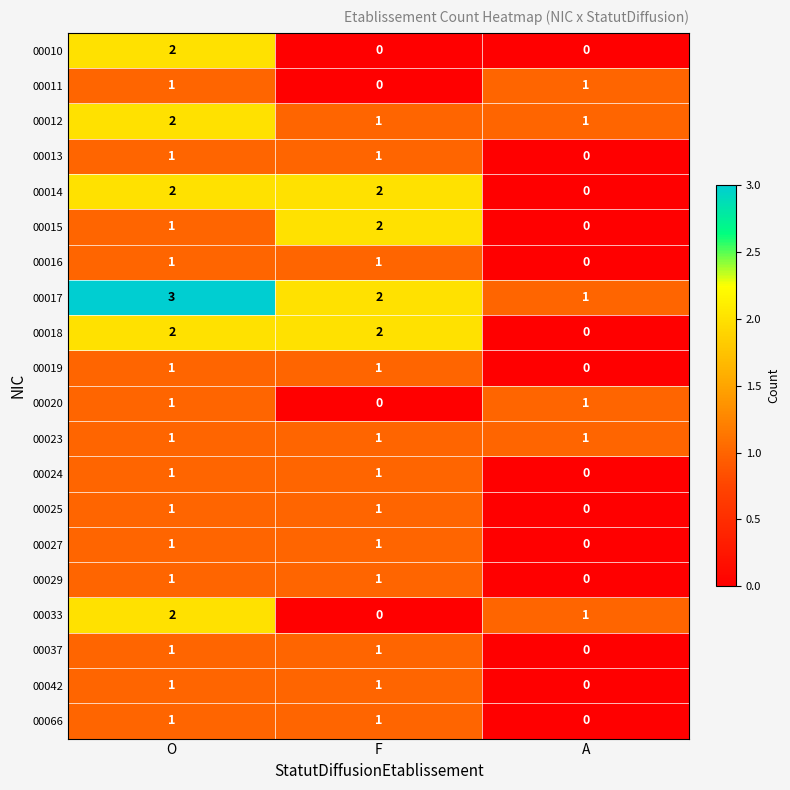

Is it true that 00013 equals 2 at F?

False